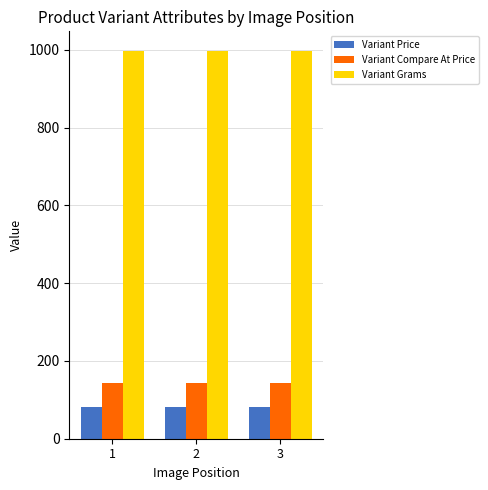

Does the chart contain any negative values?

No